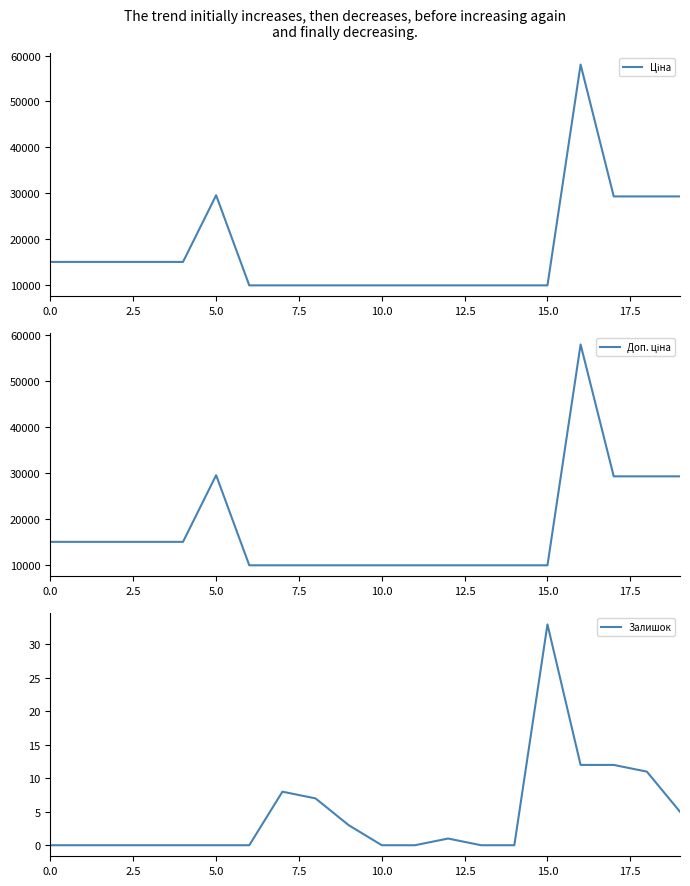

At which label does Залишок reach its peak?

15.0